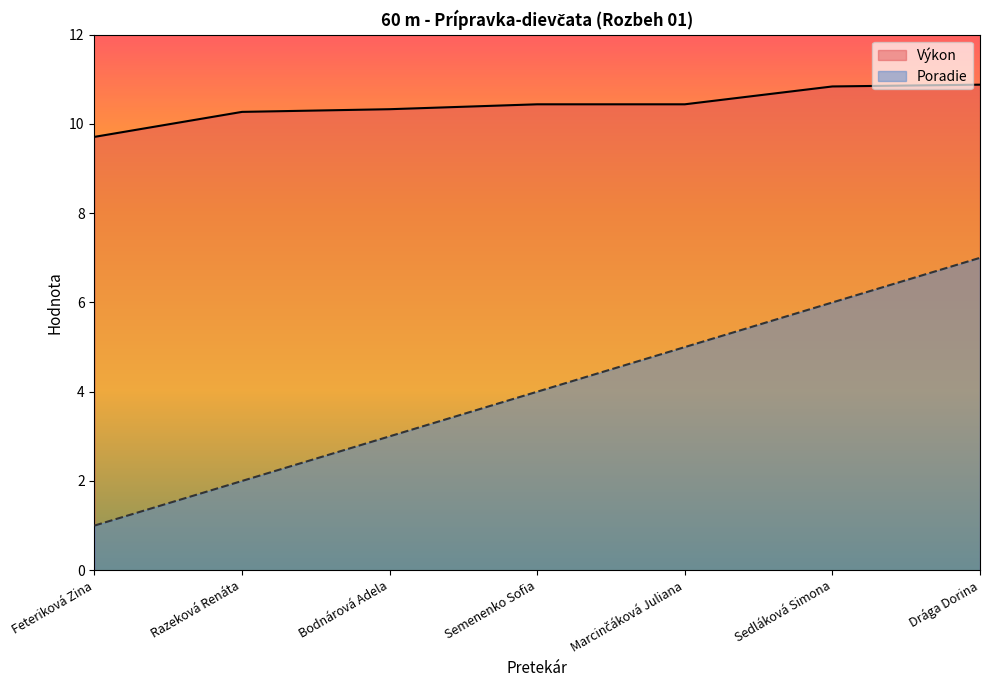

What is the maximum value for Výkon?

10.9